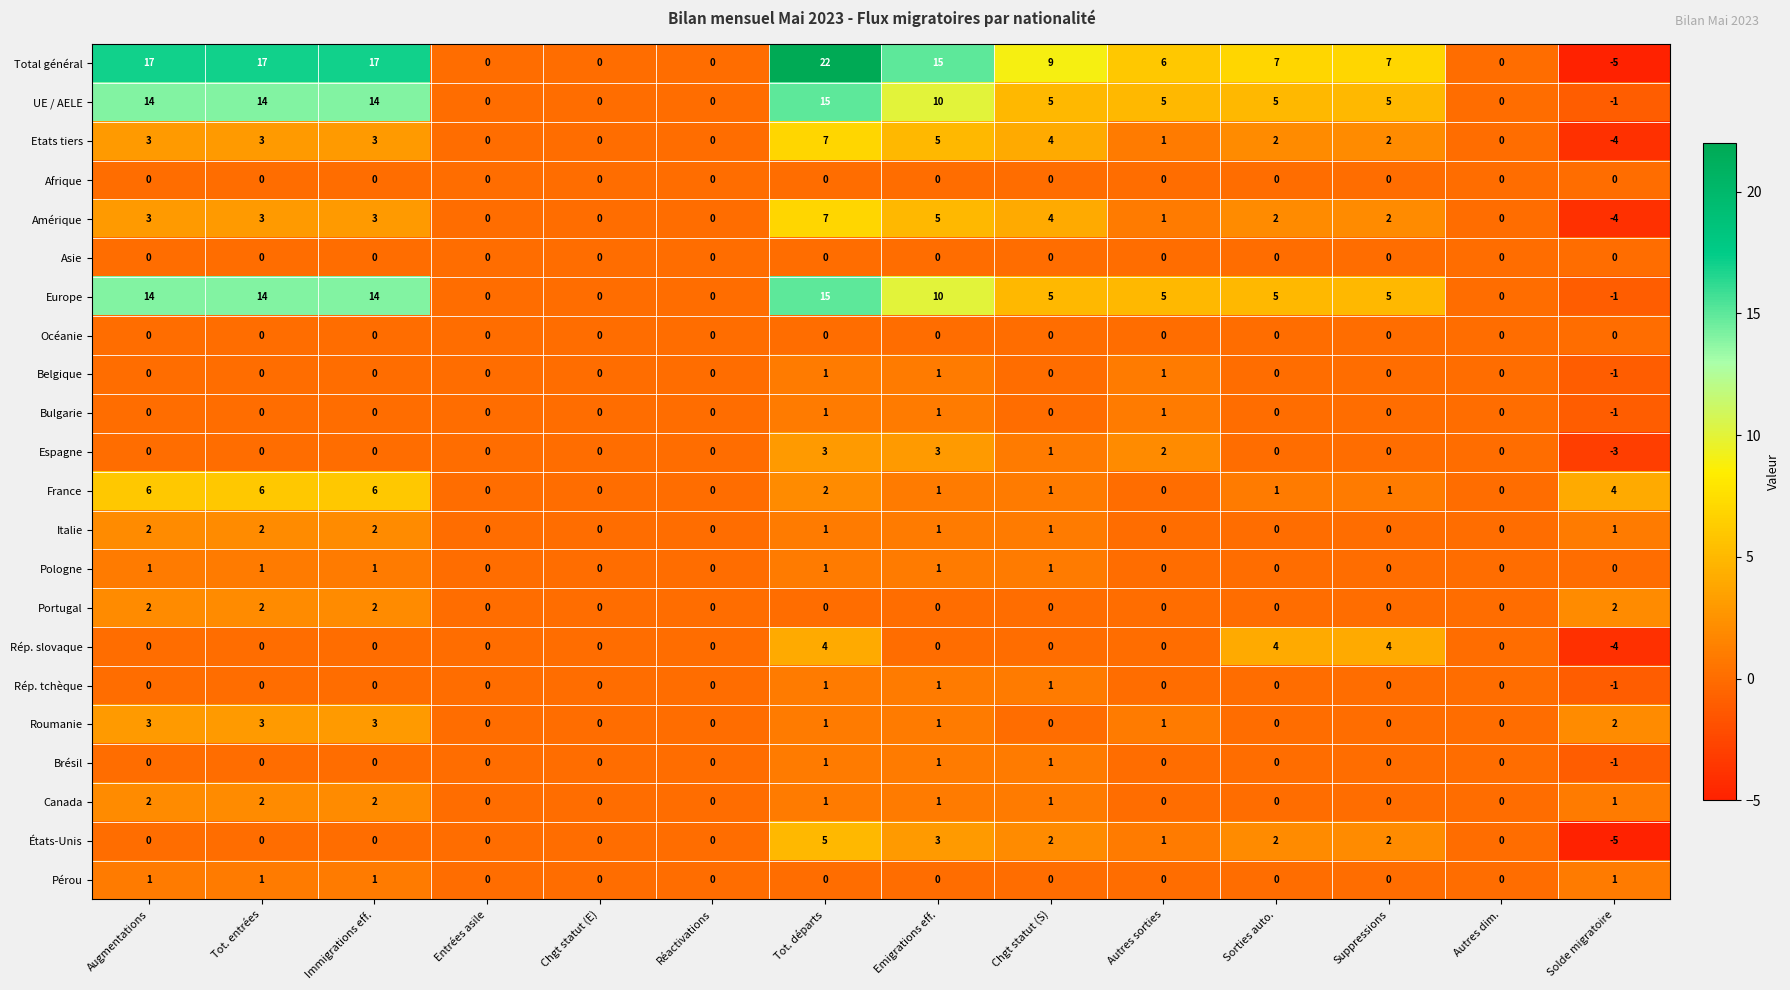

The value of Océanie at Immigrations eff. is 0. True or false?

True